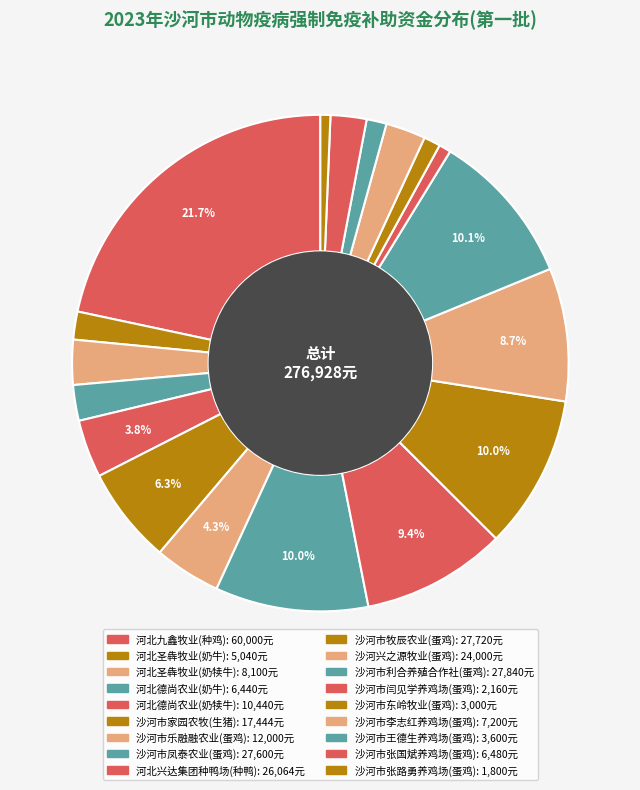

True or false: 河北兴达集团种鸭场(种鸭) accounts for 15% of the total.

False